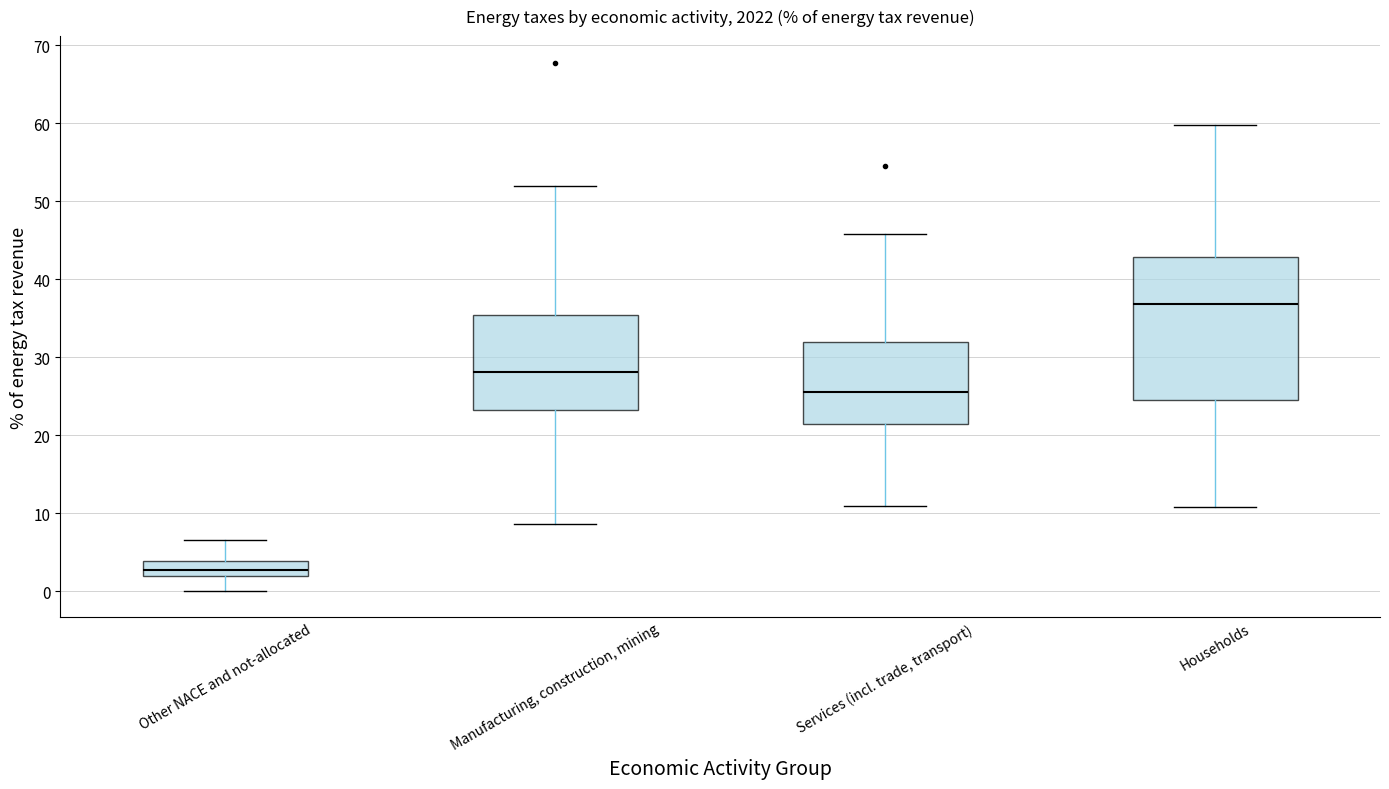

Comparing the boxes themselves (not the whiskers), which one is the tallest?

Households